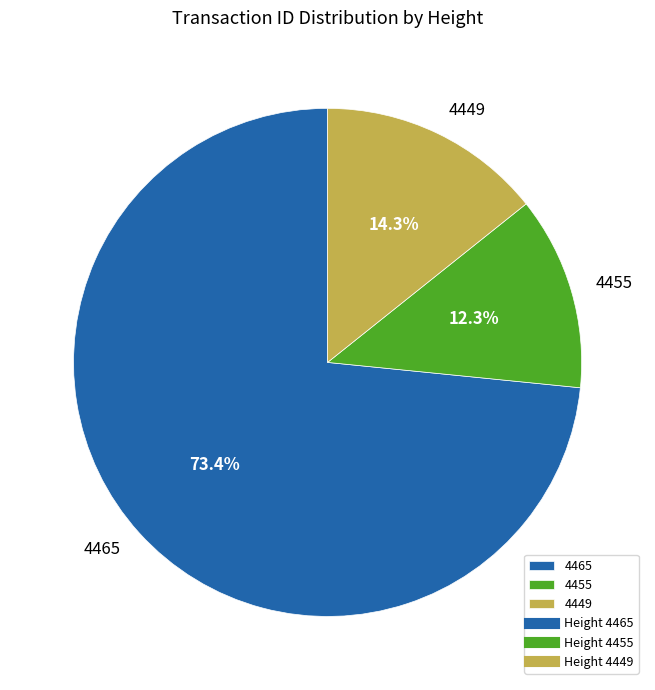

Which category accounts for the majority?

4465